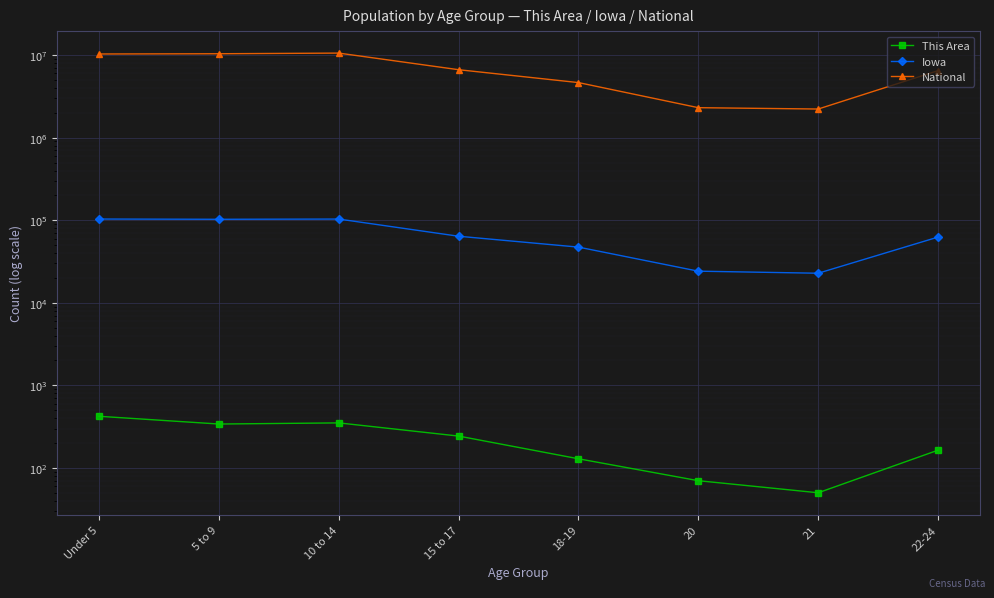

Which series has the widest spread of values?

National